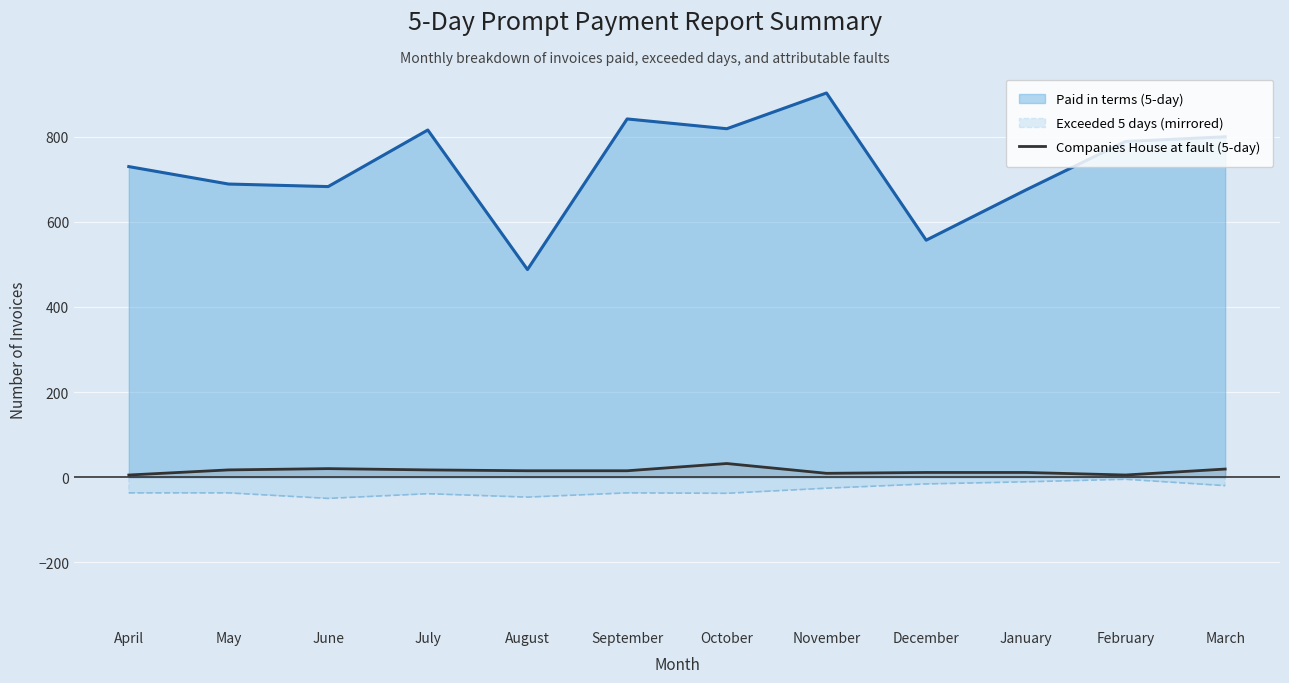

True or false: Paid in terms (5-day) and Companies House at fault (5-day) cross at least once.

False